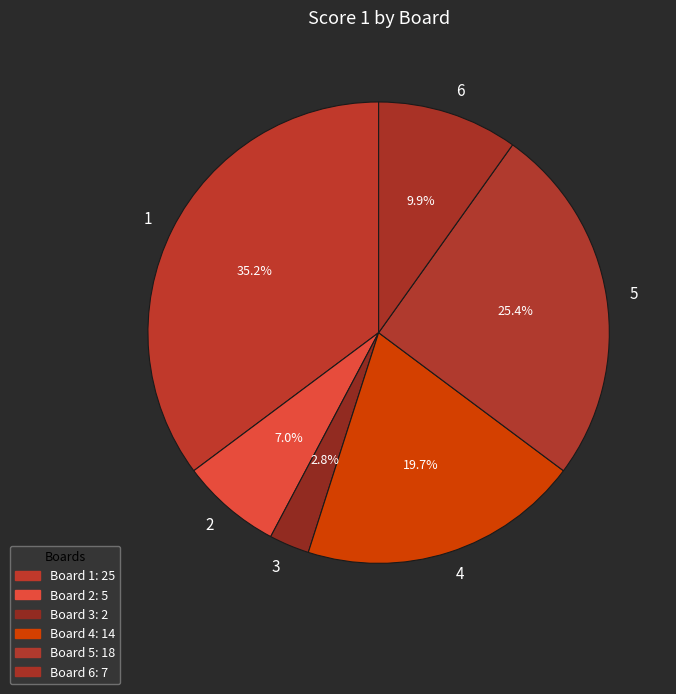

To the nearest percent, what is the average slice percentage?

17%